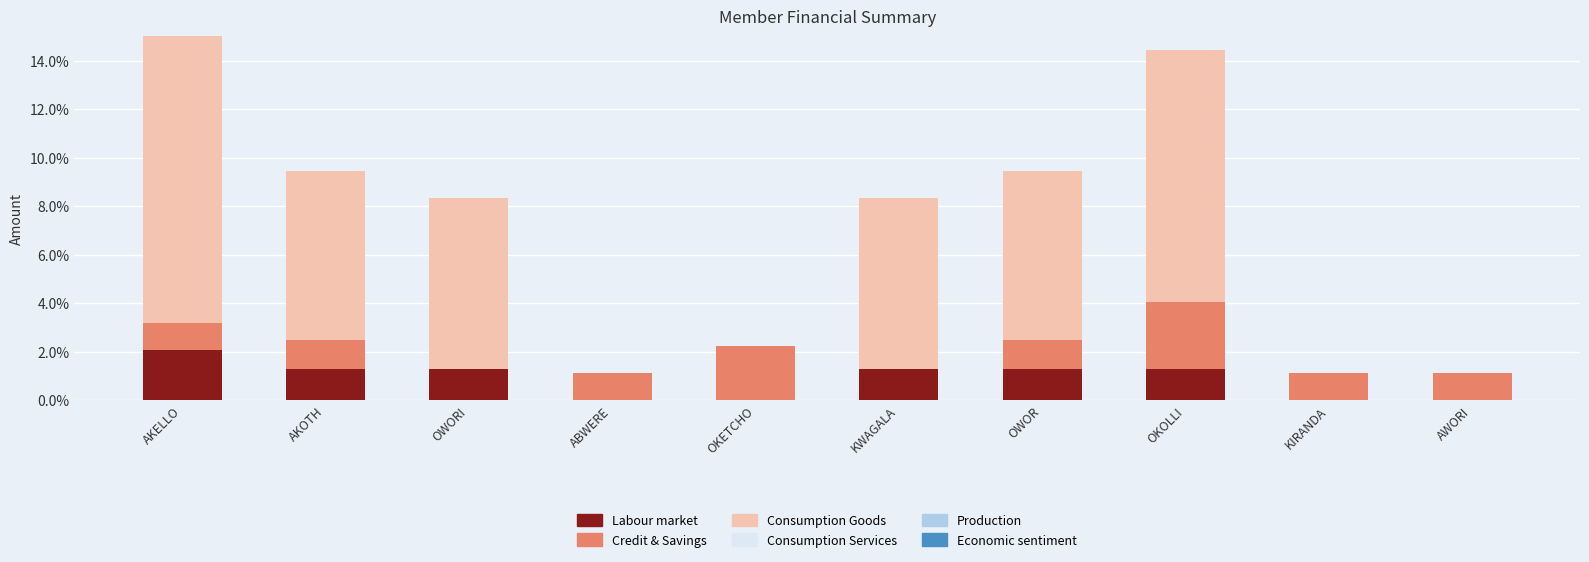

What is the total value across all series at KWAGALA?

8.3